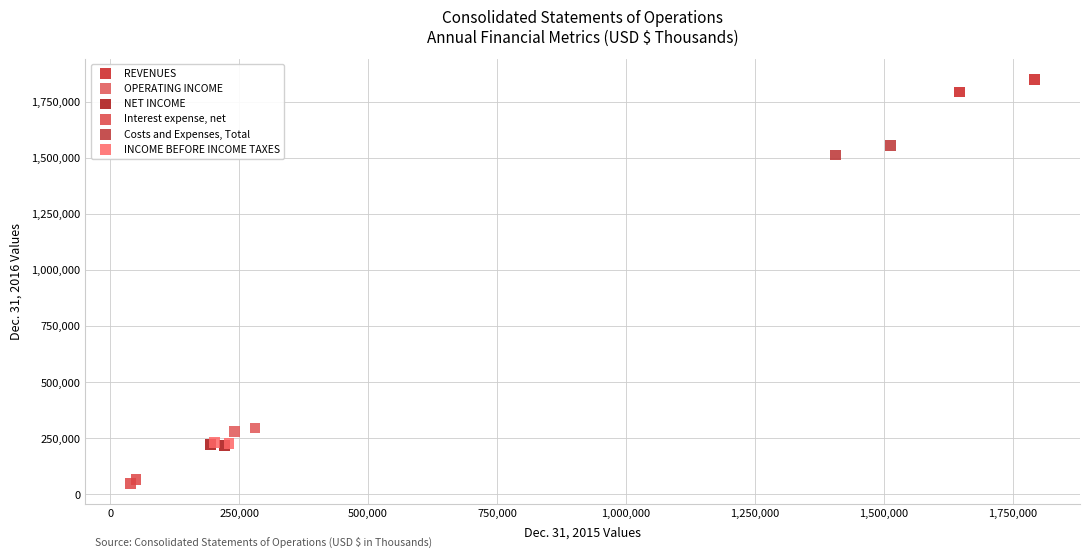

Which series reaches the maximum Y coordinate?

REVENUES